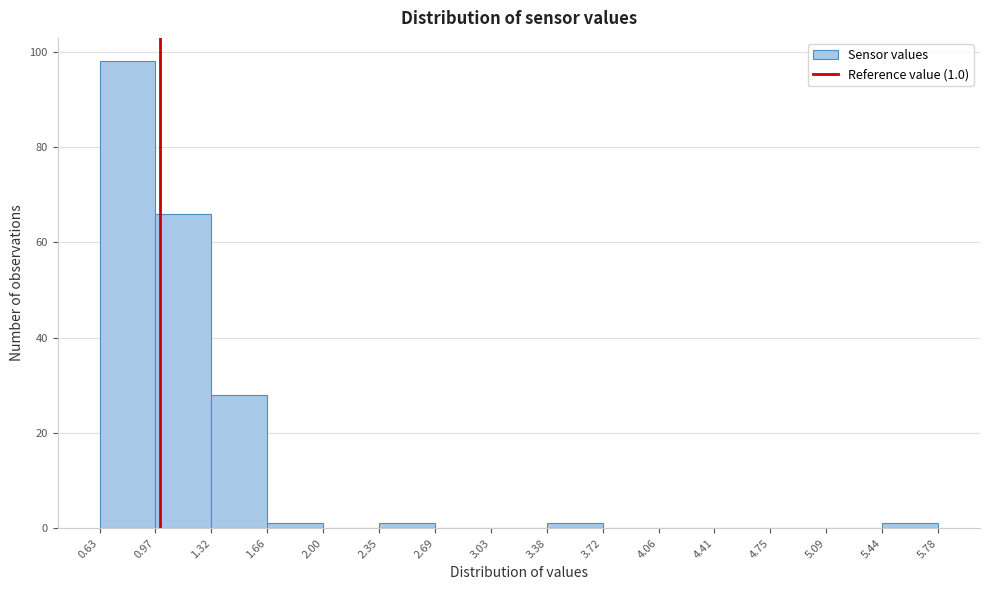

Which range on the x-axis has the tallest bar?

0.63 to 0.97